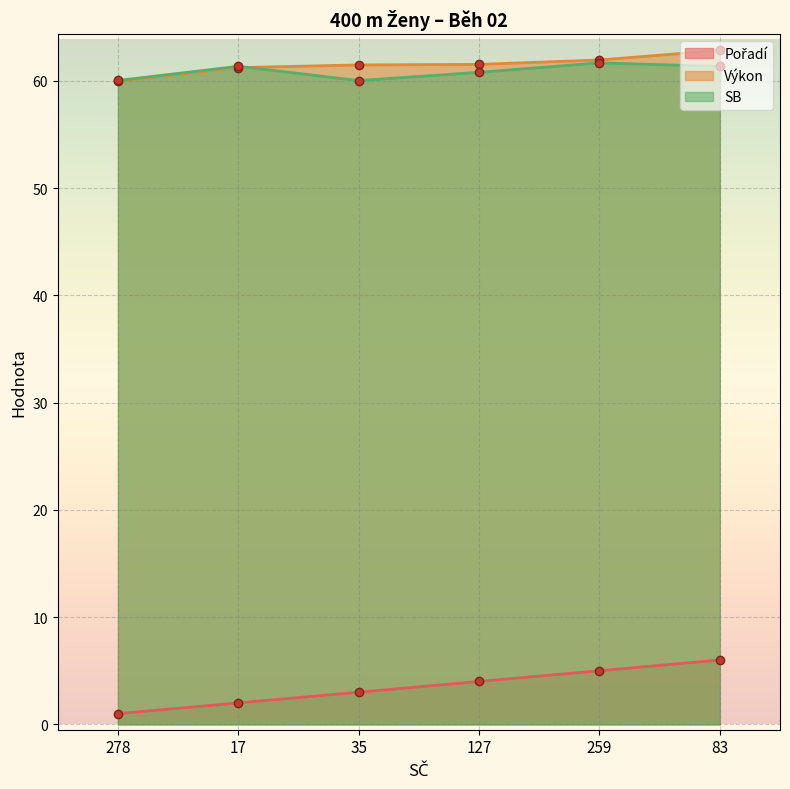

Which series changed the most between 17 and 83?

Pořadí